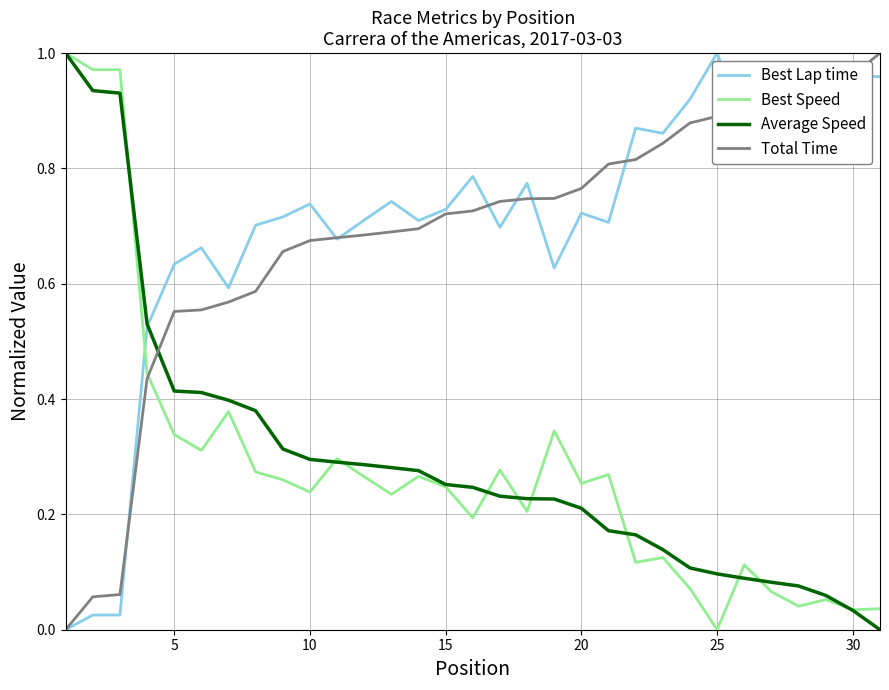

Is this an area chart (filled region under the line)?

No